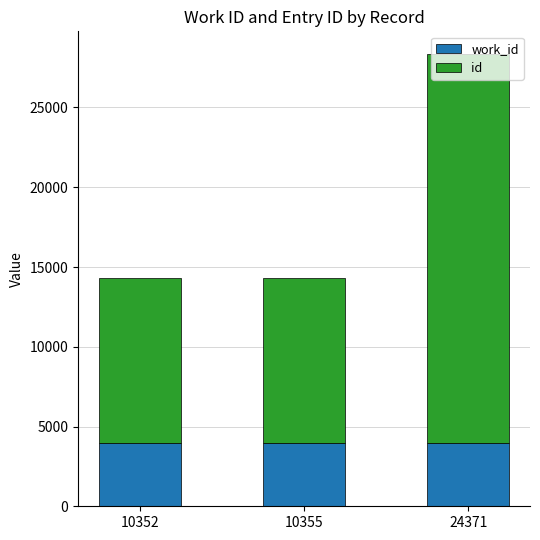

At which category is the sum across all series the highest?

24371